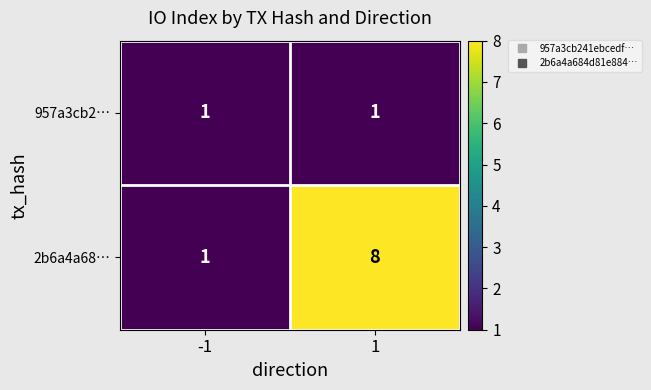

Rank the series by their maximum value, from highest to lowest.

2b6a4a68…, 957a3cb2…